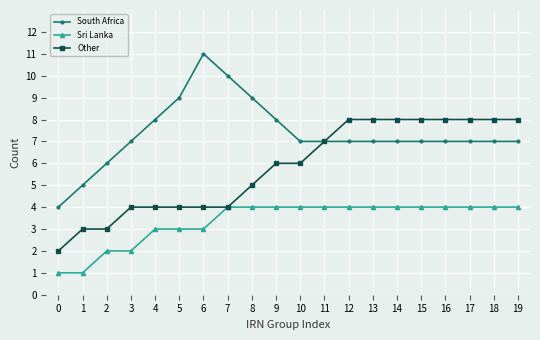

What is the value of the Sri Lanka point at the 16th from the left?

4